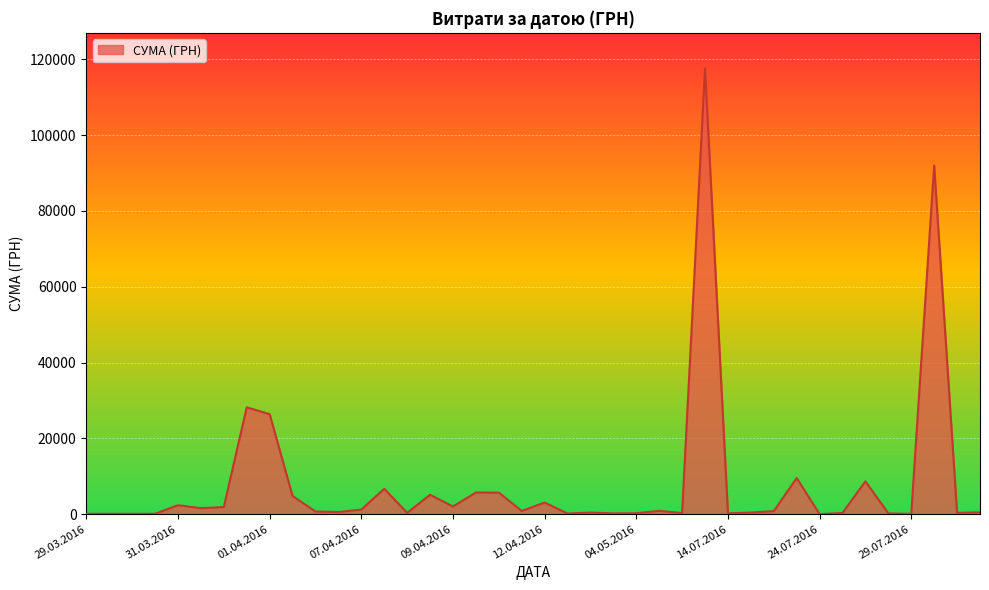

What is the maximum value shown in the chart?

117568.8